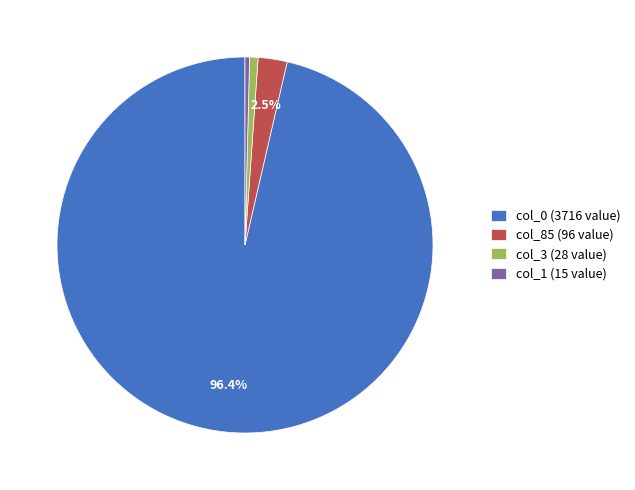

What is the majority slice?

col_0 (3716 value)